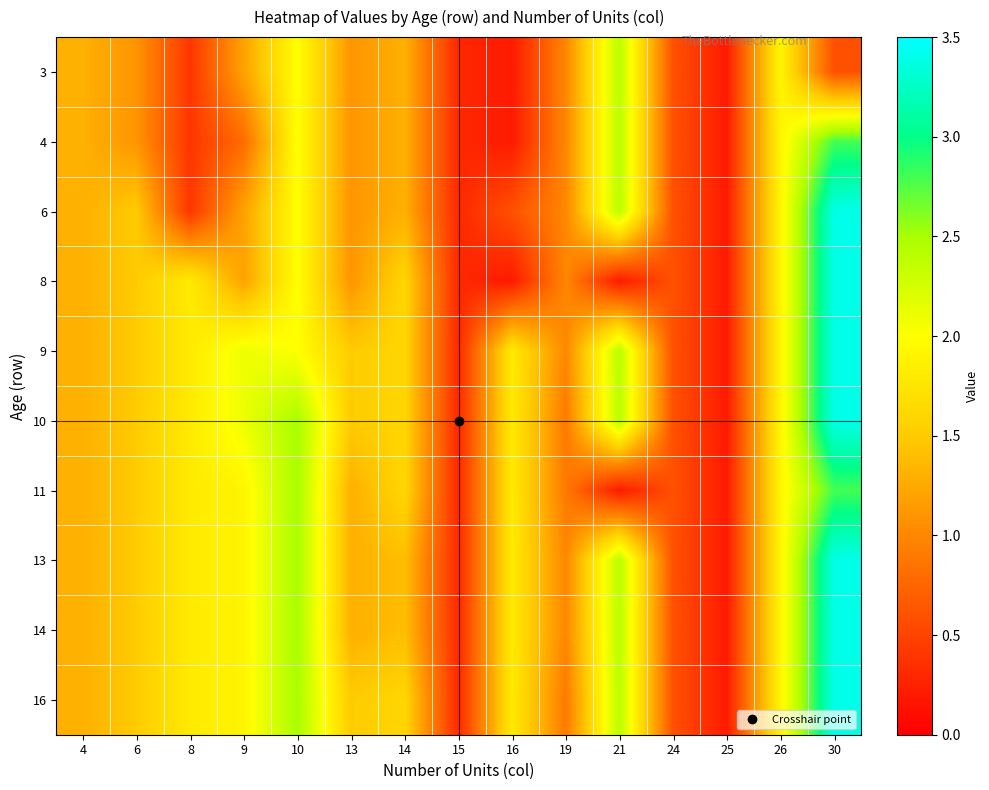

Reading left to right, what are all the values shown in this chart?

3: 4=1.3	6=1.1	8=0.4	9=1.2	10=2.0	13=1.1	14=1.3	15=0.3	16=0.2	19=1.0	21=2.4	24=0.6	25=0.2	26=1.9	30=0.6
4: 4=1.3	6=1.1	8=0.4	9=0.8	10=2.0	13=1.1	14=1.3	15=0.3	16=0.2	19=1.0	21=2.4	24=0.6	25=0.2	26=1.9	30=2.8
6: 4=1.3	6=1.5	8=0.4	9=1.2	10=2.0	13=1.1	14=1.3	15=0.3	16=0.6	19=1.0	21=2.4	24=0.6	25=0.2	26=1.9	30=3.4
8: 4=1.3	6=1.5	8=1.8	9=1.2	10=2.0	13=1.1	14=1.6	15=0.3	16=0.2	19=1.0	21=0.2	24=0.6	25=0.2	26=1.9	30=3.4
9: 4=1.3	6=1.5	8=1.8	9=2.1	10=2.0	13=1.5	14=1.6	15=0.3	16=1.8	19=1.0	21=2.4	24=0.6	25=0.2	26=1.9	30=3.4
10: 4=1.3	6=1.5	8=1.8	9=2.1	10=2.5	13=1.5	14=1.6	15=0.3	16=1.8	19=0.9	21=2.4	24=0.6	25=0.2	26=1.9	30=3.4
11: 4=1.3	6=1.5	8=1.8	9=1.9	10=2.5	13=1.3	14=1.6	15=0.3	16=1.8	19=0.9	21=0.2	24=0.6	25=0.2	26=1.9	30=2.8
13: 4=1.3	6=1.5	8=1.8	9=1.9	10=2.5	13=1.3	14=1.4	15=0.3	16=1.8	19=1.0	21=2.4	24=0.6	25=0.2	26=1.9	30=3.4
14: 4=1.3	6=1.5	8=1.8	9=1.9	10=2.5	13=1.3	14=1.4	15=0.3	16=1.8	19=1.0	21=2.4	24=0.6	25=0.2	26=1.9	30=3.4
16: 4=1.3	6=1.5	8=1.8	9=1.9	10=2.5	13=1.5	14=1.6	15=0.3	16=1.8	19=0.9	21=2.4	24=0.6	25=0.2	26=1.9	30=3.4